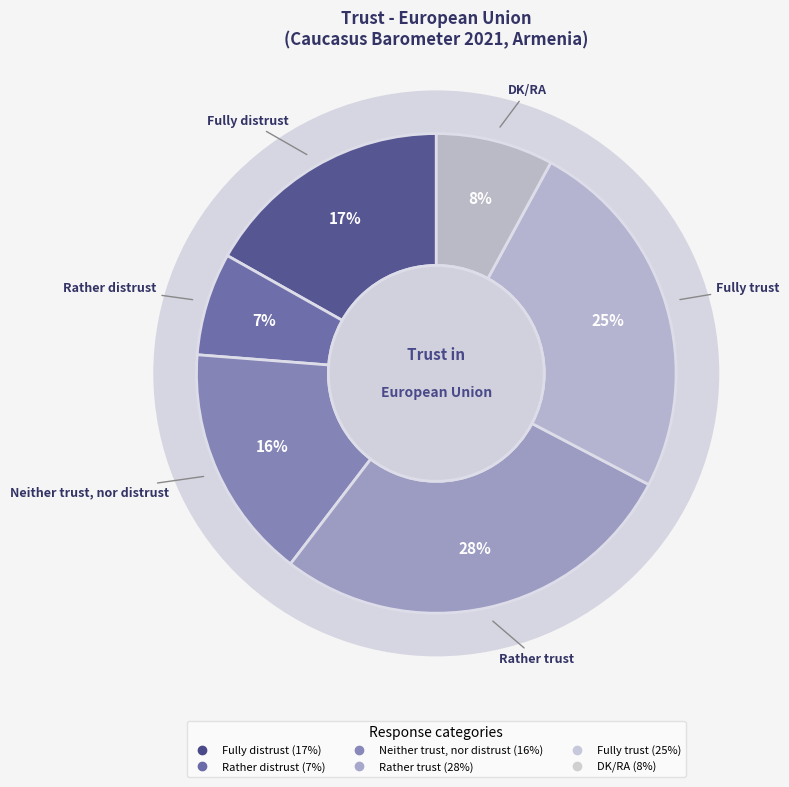

Rank the categories by value from highest to lowest.

Rather trust, Fully trust, Fully distrust, Neither trust, nor distrust, DK/RA, Rather distrust